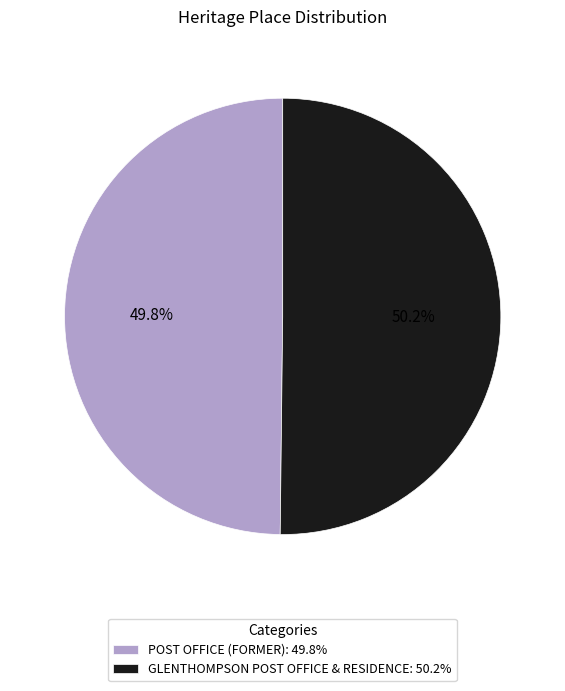

Do GLENTHOMPSON POST OFFICE & RESIDENCE: 50.2% and POST OFFICE (FORMER): 49.8% together represent more than half of the pie?

Yes